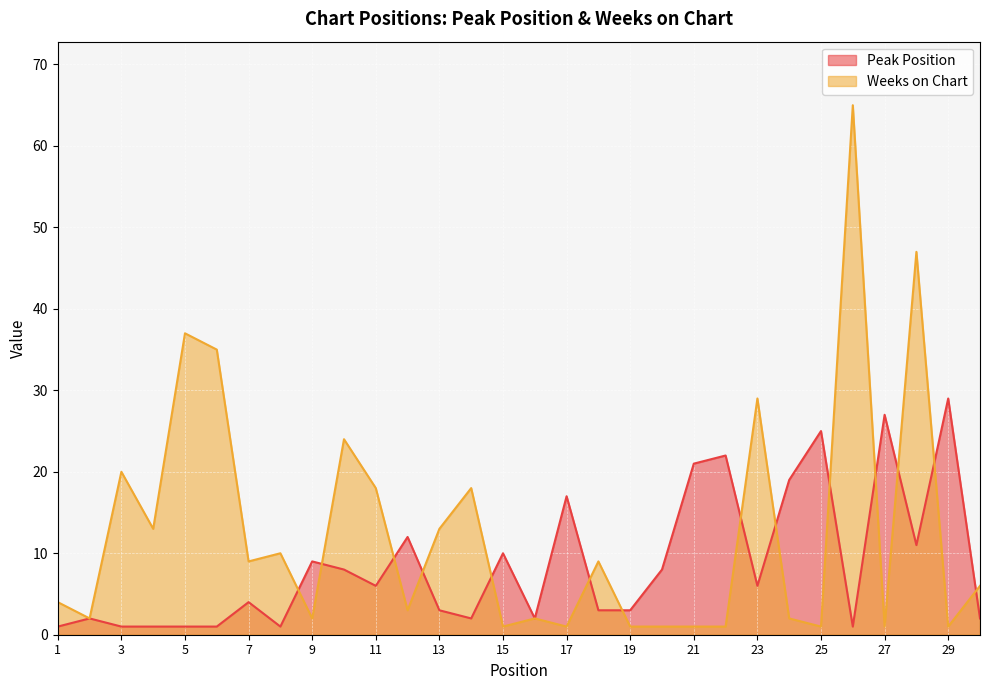

Which series has the largest range (max minus min)?

Weeks on Chart